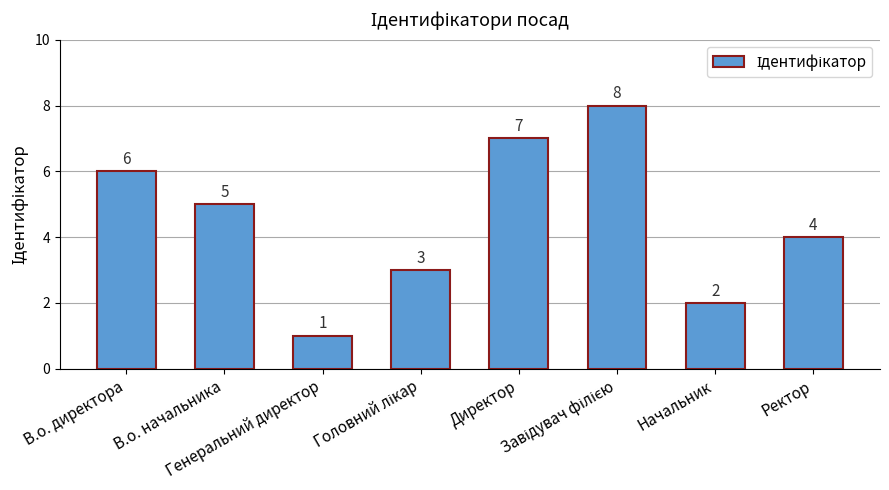

How many values are between 3 and 7?

5